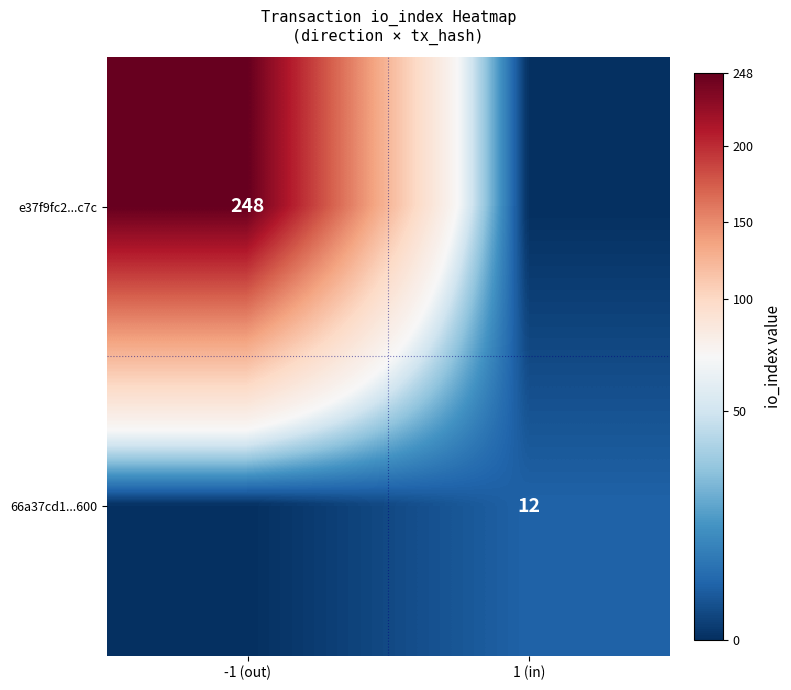

True or false: e37f9fc2...c7c has a value of 248 at -1 (out).

True